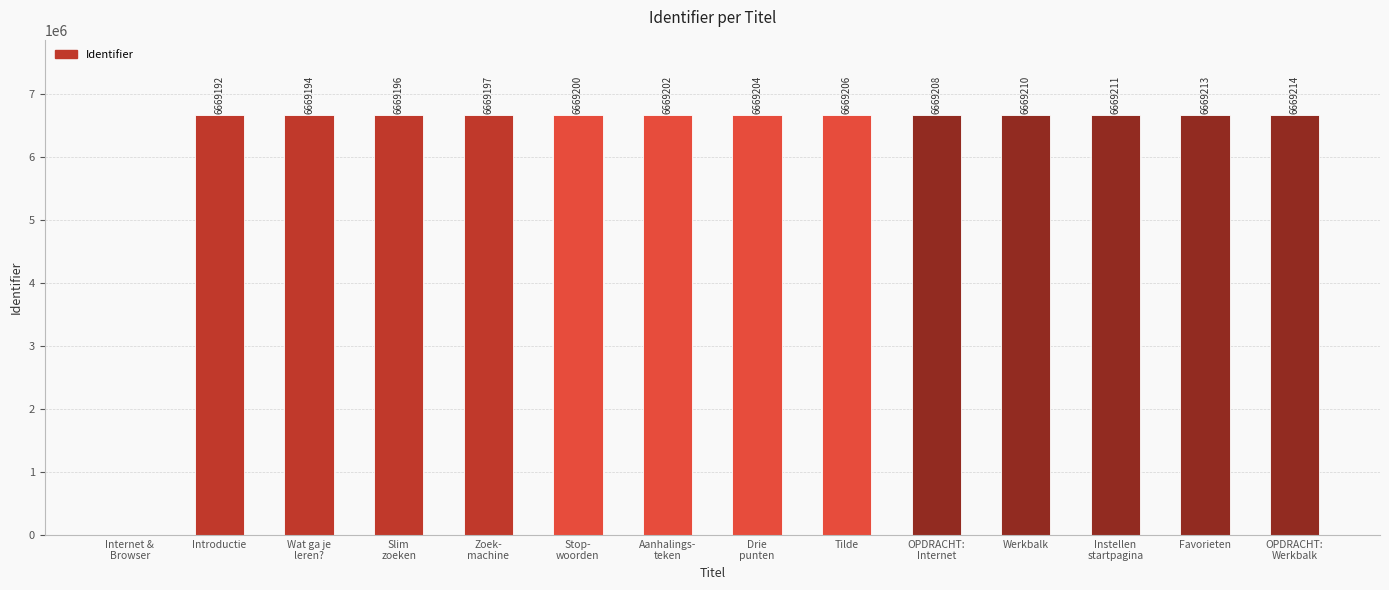

What is the sum of all values?

86699647